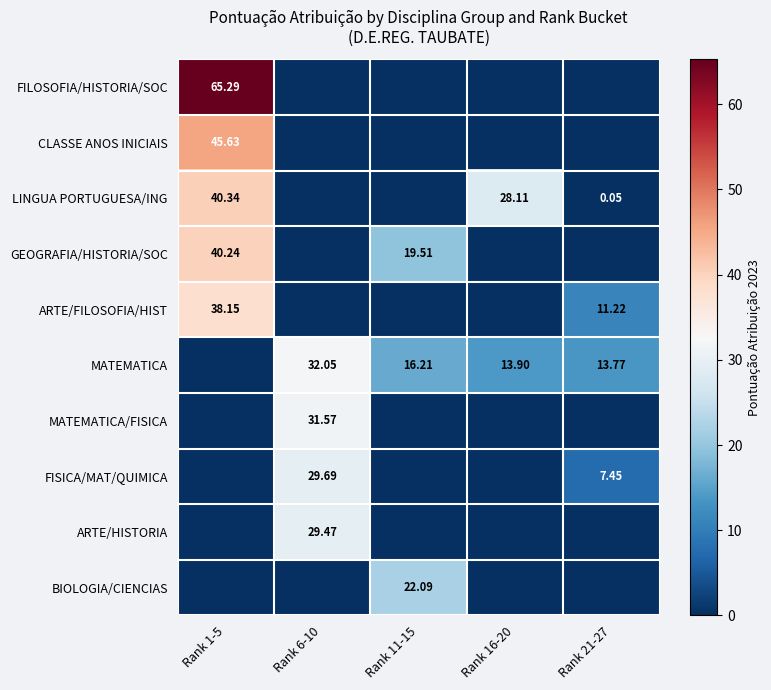

What is the sum of all FILOSOFIA/HISTORIA/SOC values?

65.3